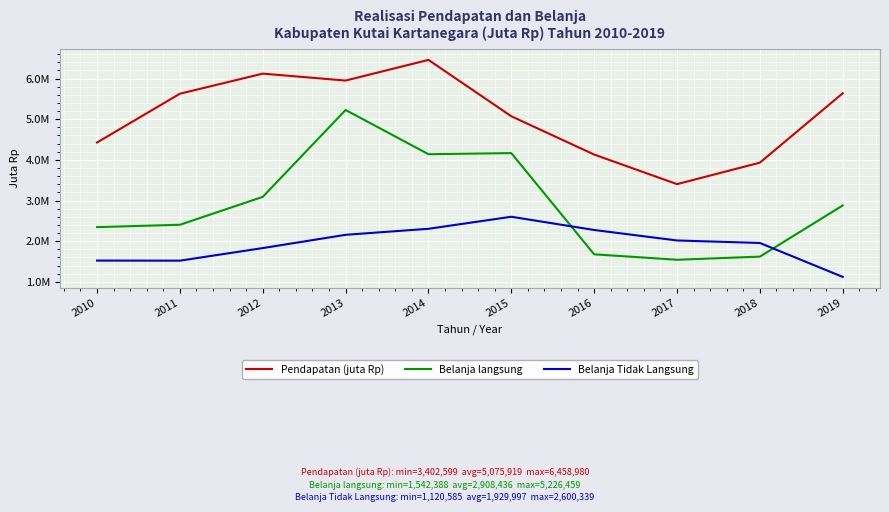

Where does the Belanja Tidak Langsung series first go above 2016701?

2013